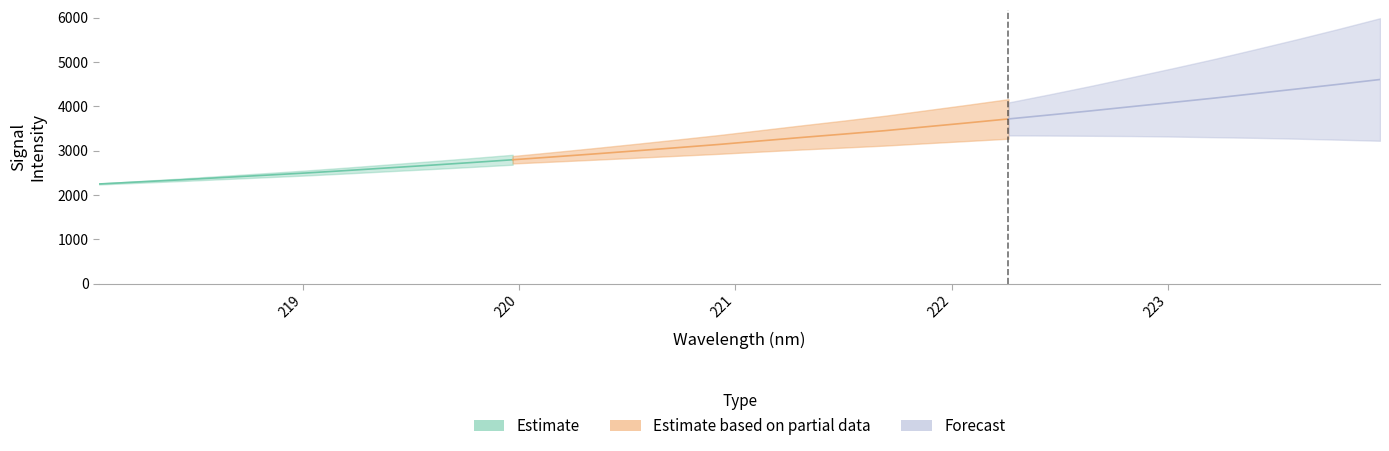

Is it true that the value at 23 is 3807.6?

True